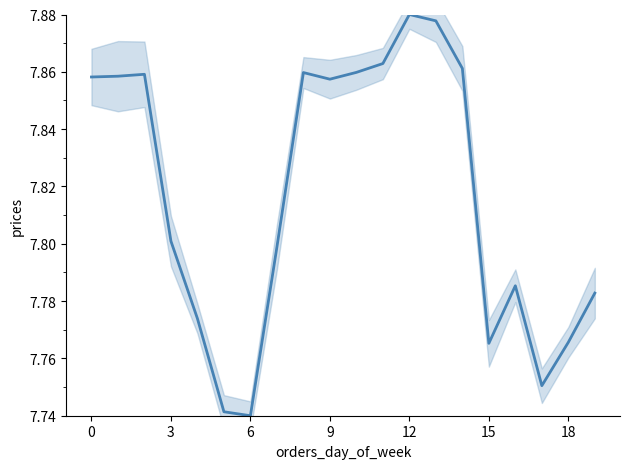

True or false: there are more than 1 points higher than both neighbors.

True